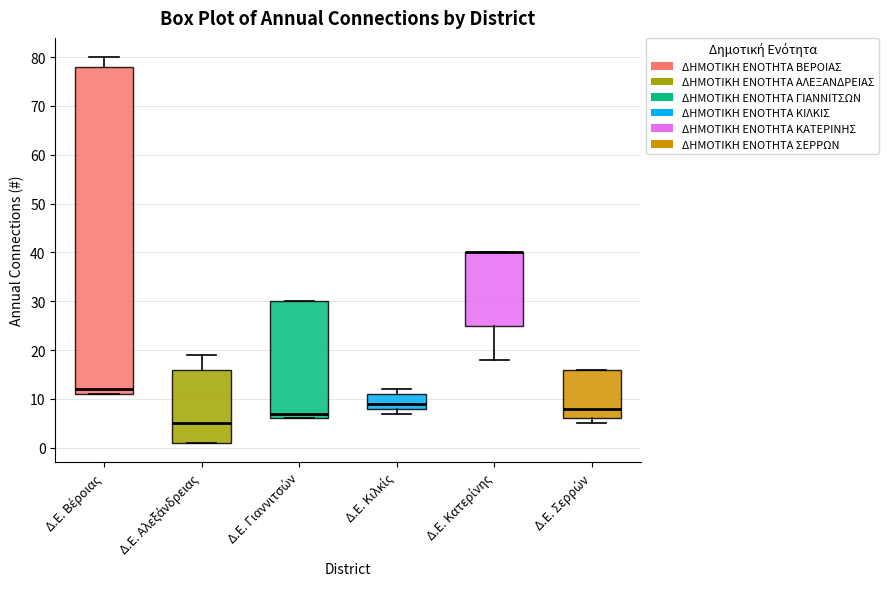

Where is the lower edge of the box for Δ.Ε. Σερρών on the y-axis? The values are not printed on the chart, so give them approximately, as read against the axis.

6